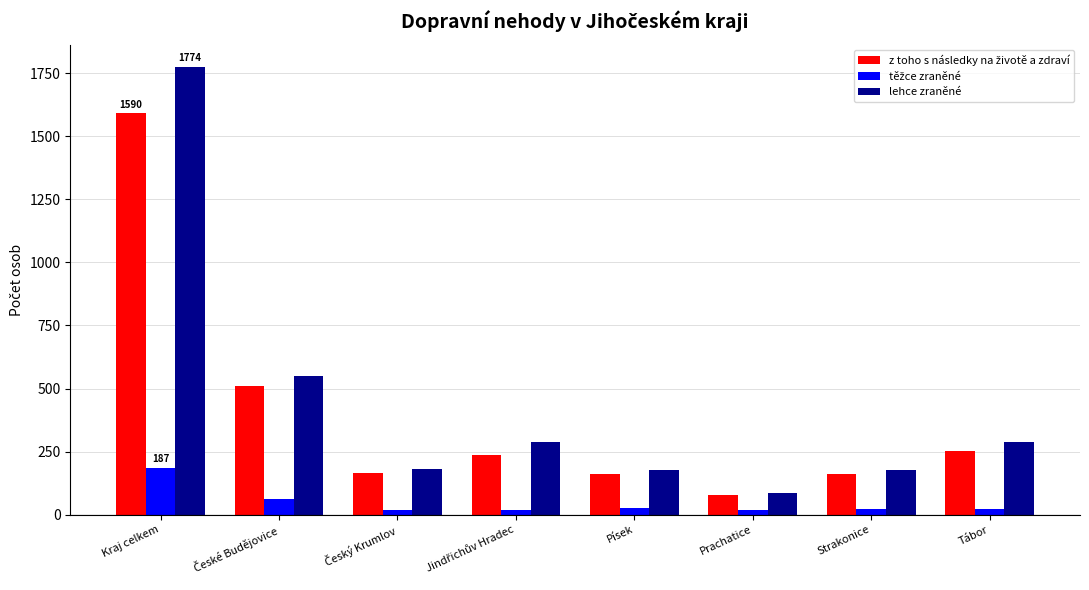

The value of lehce zraněné at Písek is 68. True or false?

False